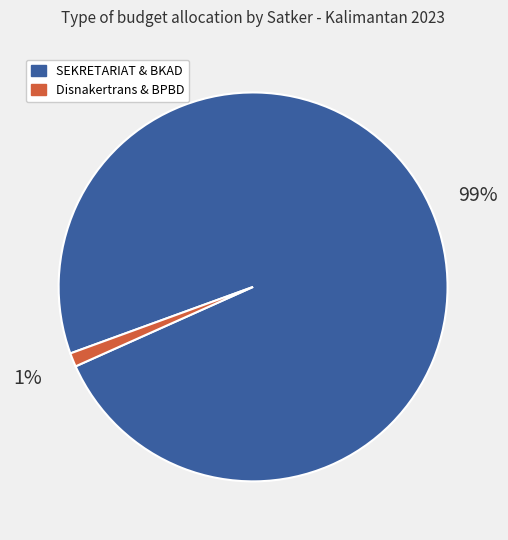

What is the largest slice in the pie chart?

SEKRETARIAT & BKAD